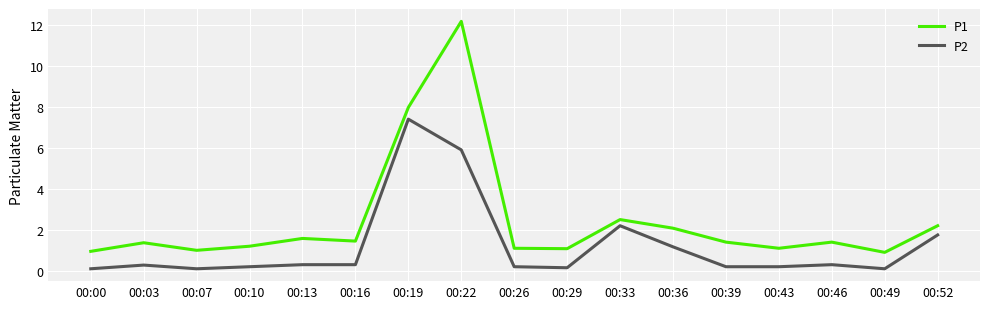

What is the difference between the maximum and minimum values in the P1 series?

11.3